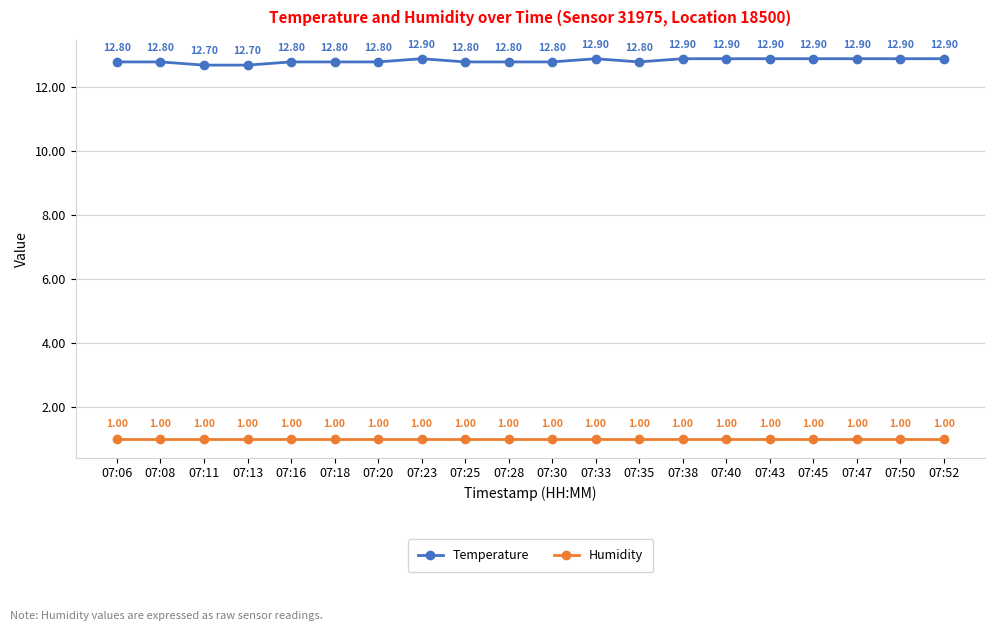

List the series in order of their peak value, lowest first.

Humidity, Temperature